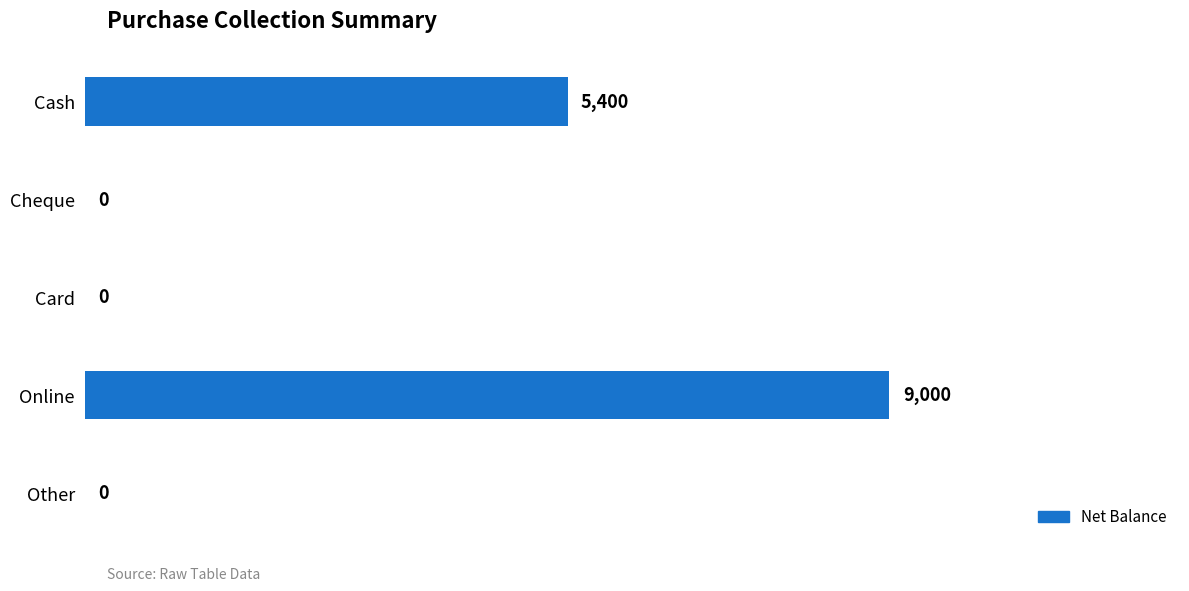

What is the change in value from Online to Cash?

-3600